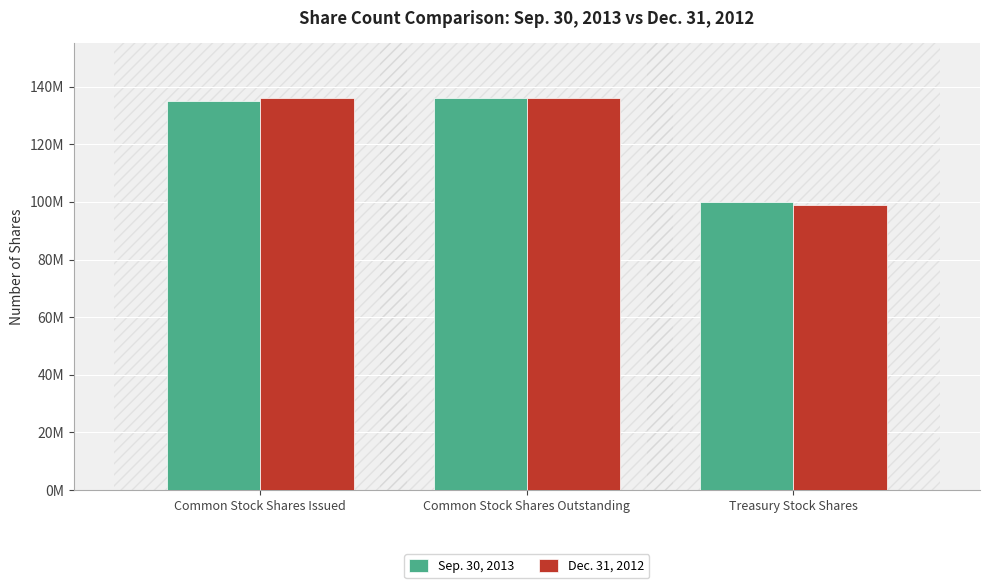

What are all the series names shown in the legend?

Sep. 30, 2013, Dec. 31, 2012